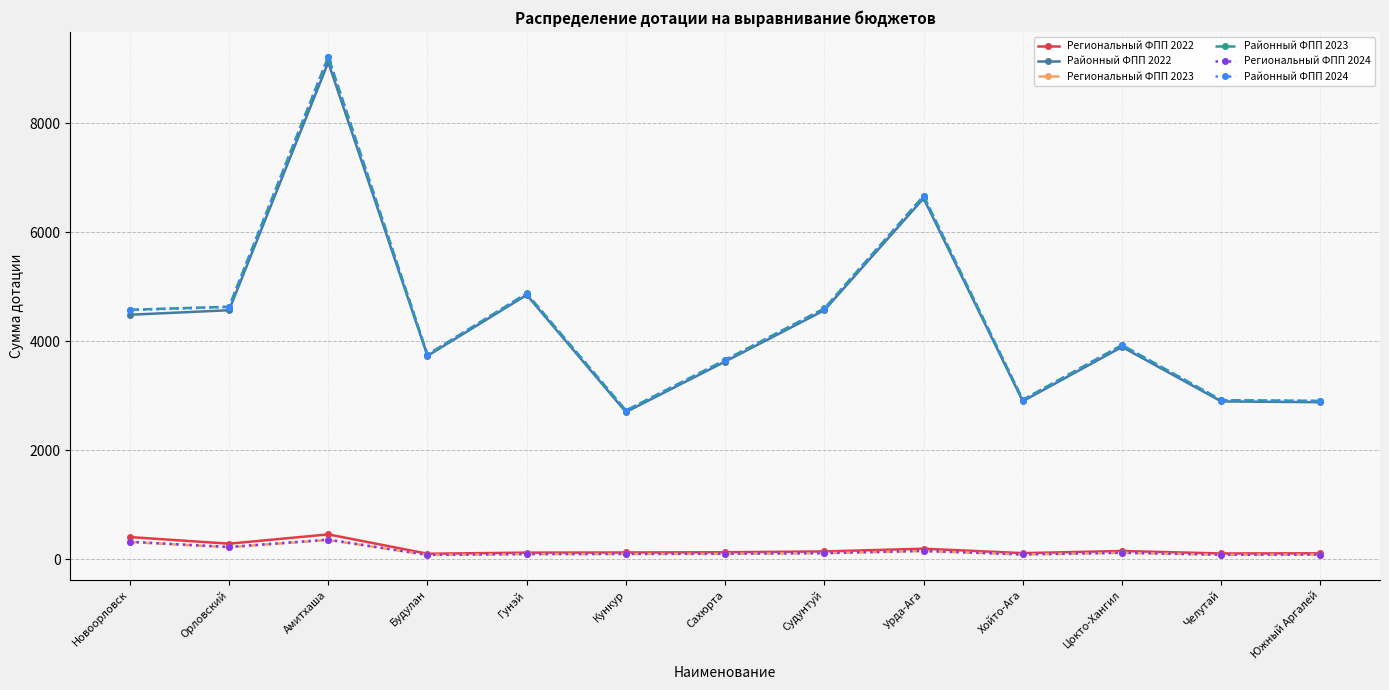

How many series are shown in this chart?

6